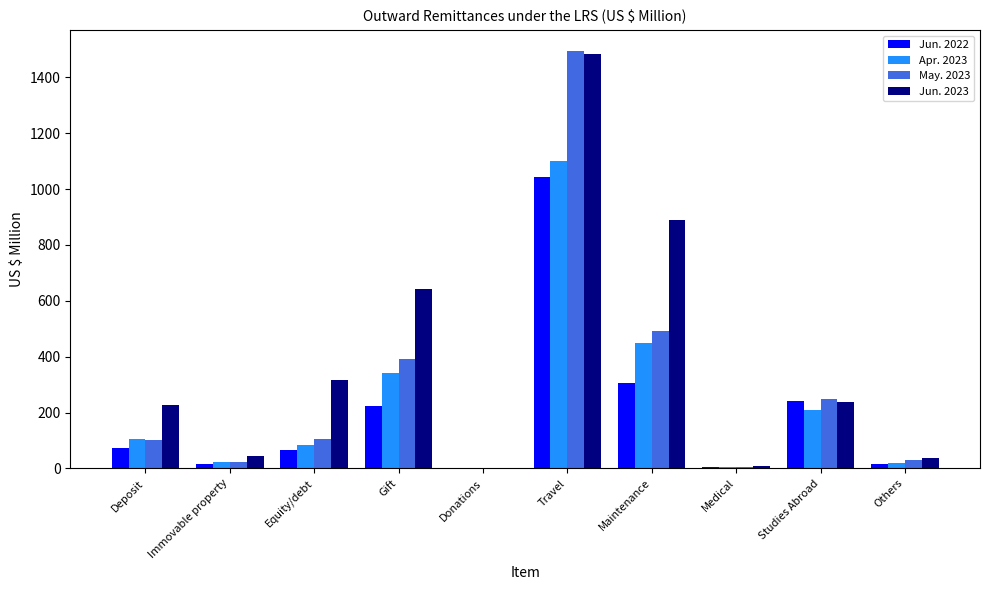

Is the value of Jun. 2023 at Gift greater than the value of May. 2023 at Immovable property?

Yes